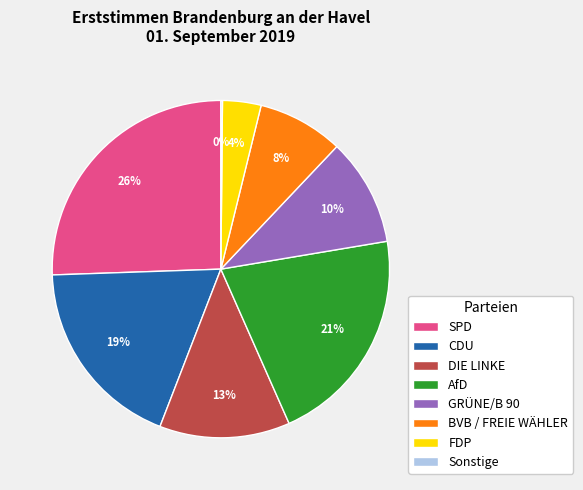

To the nearest percent, what is the combined percentage of SPD and BVB / FREIE WÄHLER?

34%